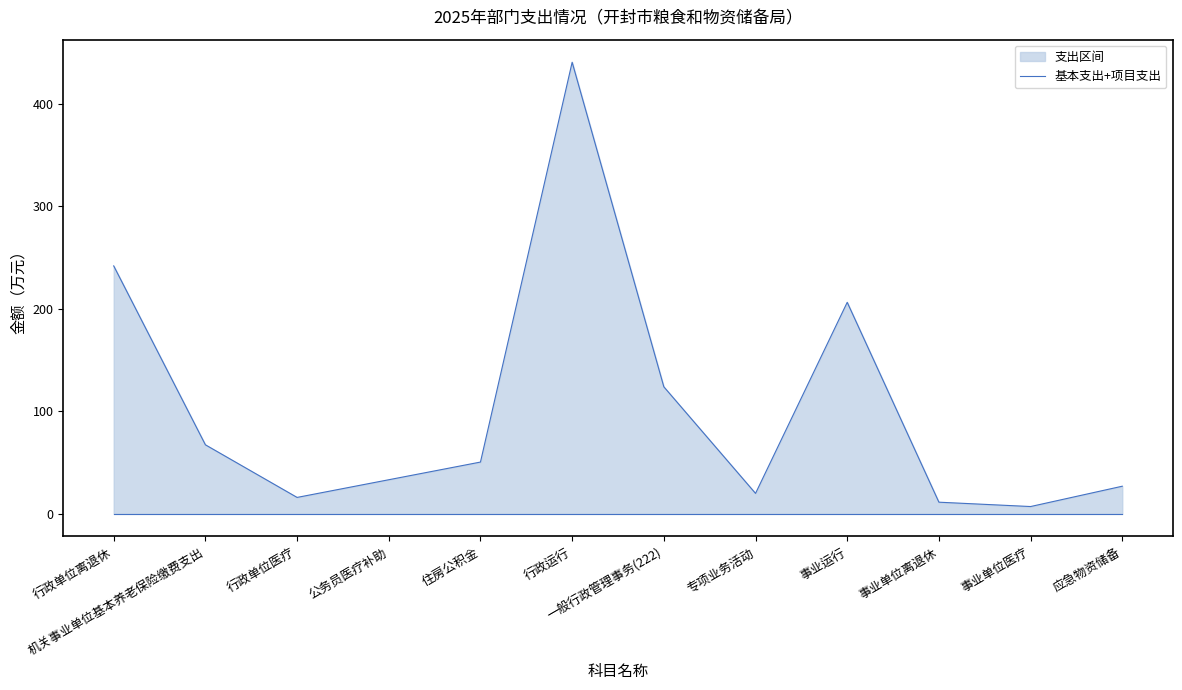

What is the difference between the maximum and minimum values?

433.5